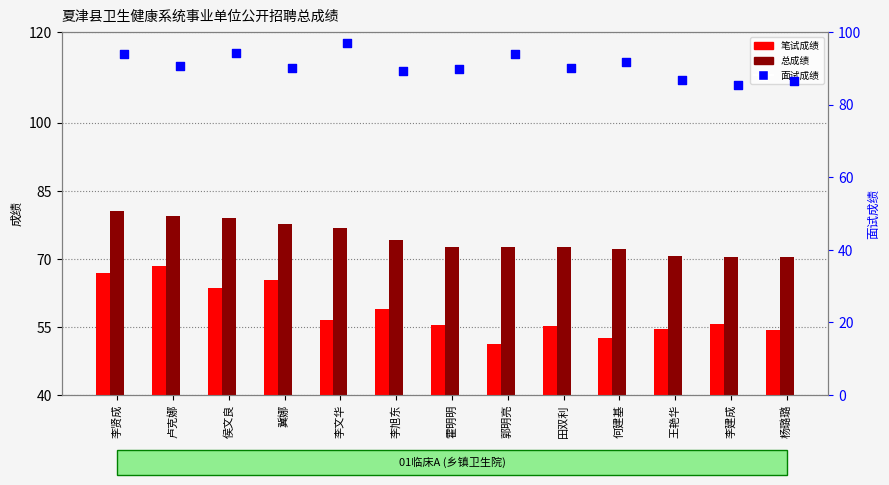

What are all the series names shown in the legend?

笔试成绩, 总成绩, 面试成绩